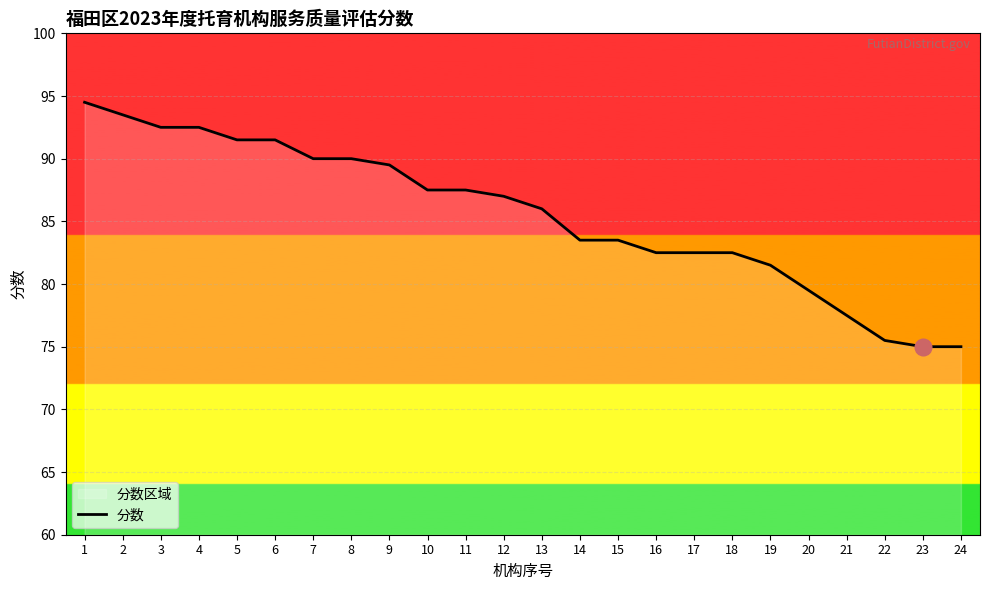

Reading left to right, transcribe all the data shown in this chart.

94.5	93.5	92.5	92.5	91.5	91.5	90.0	90.0	89.5	87.5	87.5	87.0	86.0	83.5	83.5	82.5	82.5	82.5	81.5	79.5	77.5	75.5	75.0	75.0